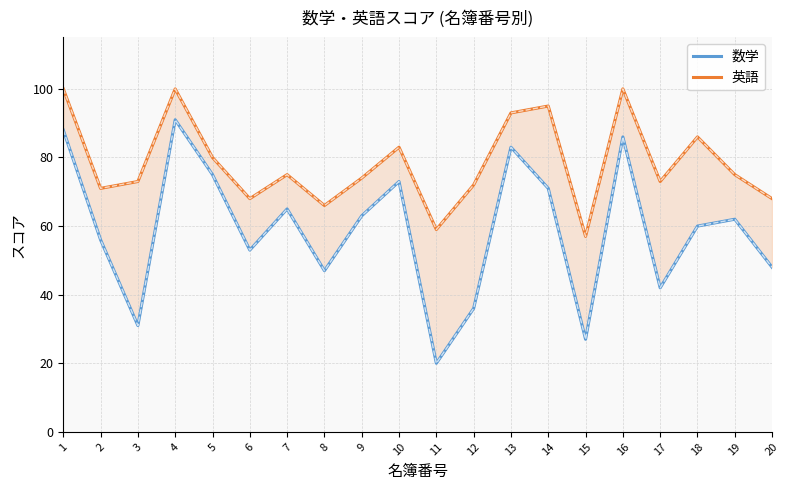

Does the chart have visible grid lines?

Yes